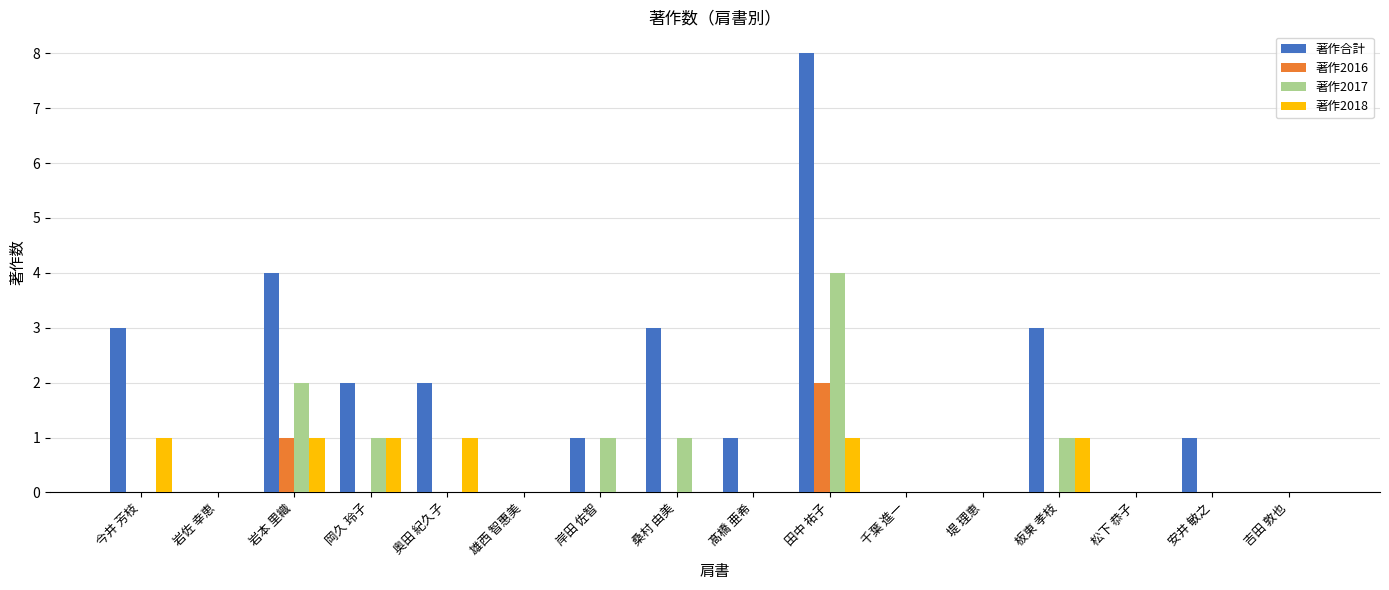

Which category has the highest value across all series?

田中 祐子